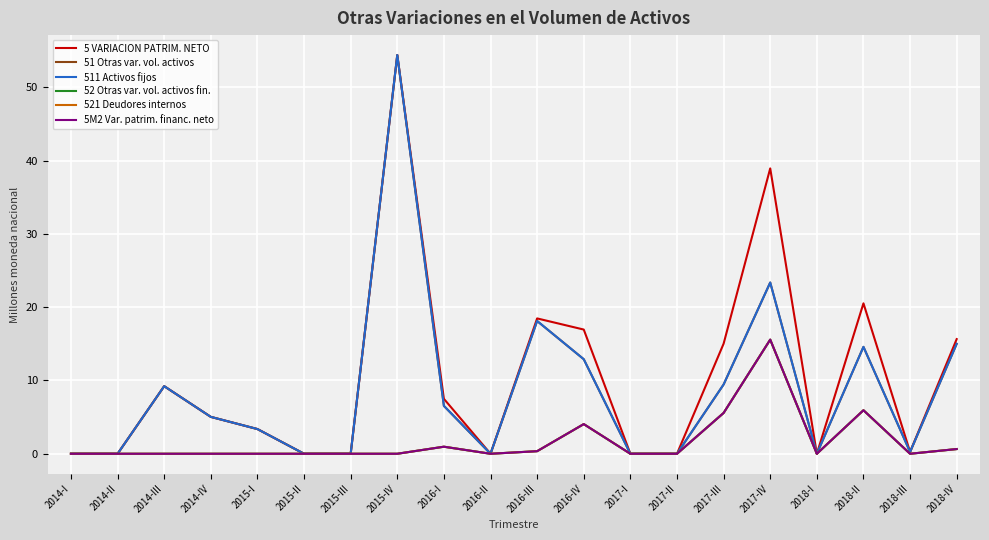

Reading left to right, transcribe all the data shown in this chart.

5 VARIACION PATRIM. NETO: 0.0	0.0	9.2	5.0	3.4	0.0	0.0	54.4	7.5	0.0	18.5	16.9	0.0	0.0	15.0	38.9	0.0	20.5	0.2	15.6
51 Otras var. vol. activos: 0.0	0.0	9.2	5.0	3.4	0.0	0.0	54.4	6.5	0.0	18.1	12.9	0.0	0.0	9.4	23.4	0.0	14.6	0.2	15.0
511 Activos fijos: 0.0	0.0	9.2	5.0	3.4	0.0	0.0	54.4	6.5	0.0	18.1	12.9	0.0	0.0	9.4	23.4	0.0	14.6	0.2	15.0
52 Otras var. vol. activos fin.: 0.0	0.0	0.0	0.0	0.0	0.0	0.0	0.0	1.0	0.0	0.4	4.0	0.0	0.0	5.6	15.6	0.0	5.9	0.0	0.6
521 Deudores internos: 0.0	0.0	0.0	0.0	0.0	0.0	0.0	0.0	1.0	0.0	0.4	4.0	0.0	0.0	5.6	15.6	0.0	5.9	0.0	0.6
5M2 Var. patrim. financ. neto: 0.0	0.0	0.0	0.0	0.0	0.0	0.0	0.0	1.0	0.0	0.4	4.0	0.0	0.0	5.6	15.6	0.0	5.9	0.0	0.6